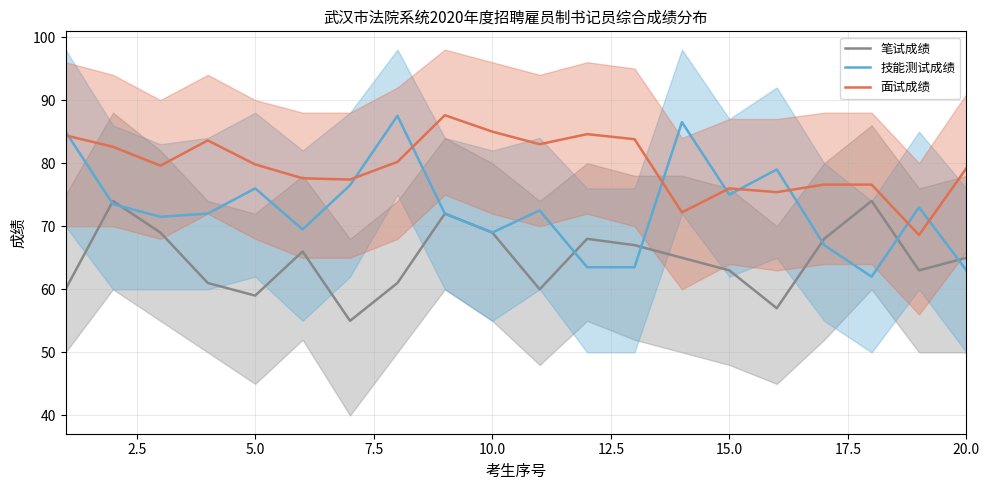

In 笔试成绩, how many points are higher than both neighbors (excluding endpoints)?

5